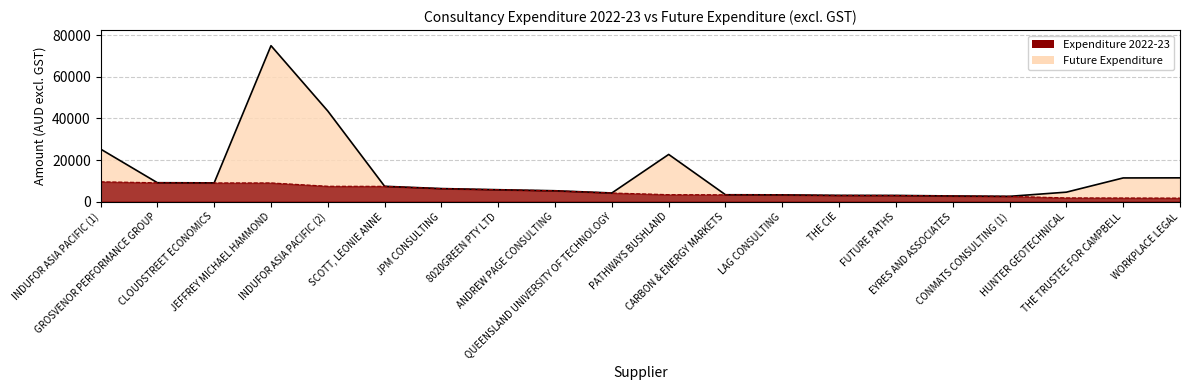

What is the total value across all series at THE CIE?

6000.0